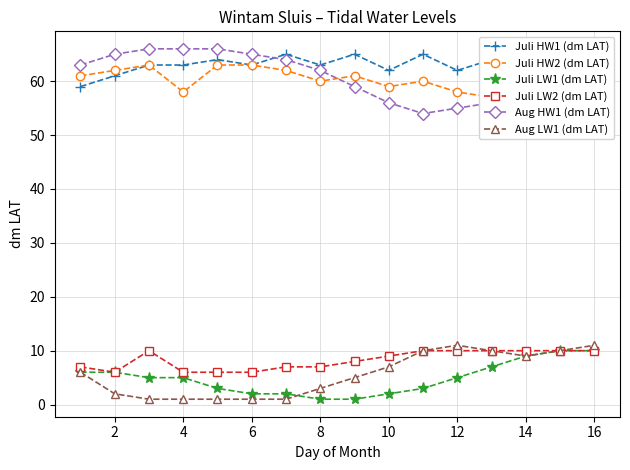

Which series has the largest total across all categories?

Juli HW1 (dm LAT)